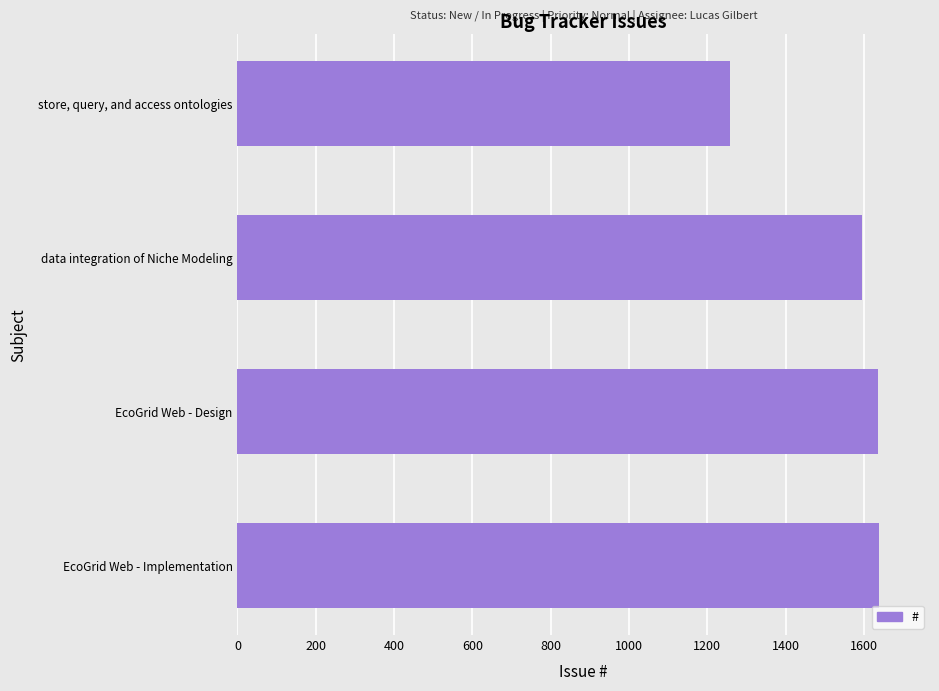

Does the chart contain any negative values?

No